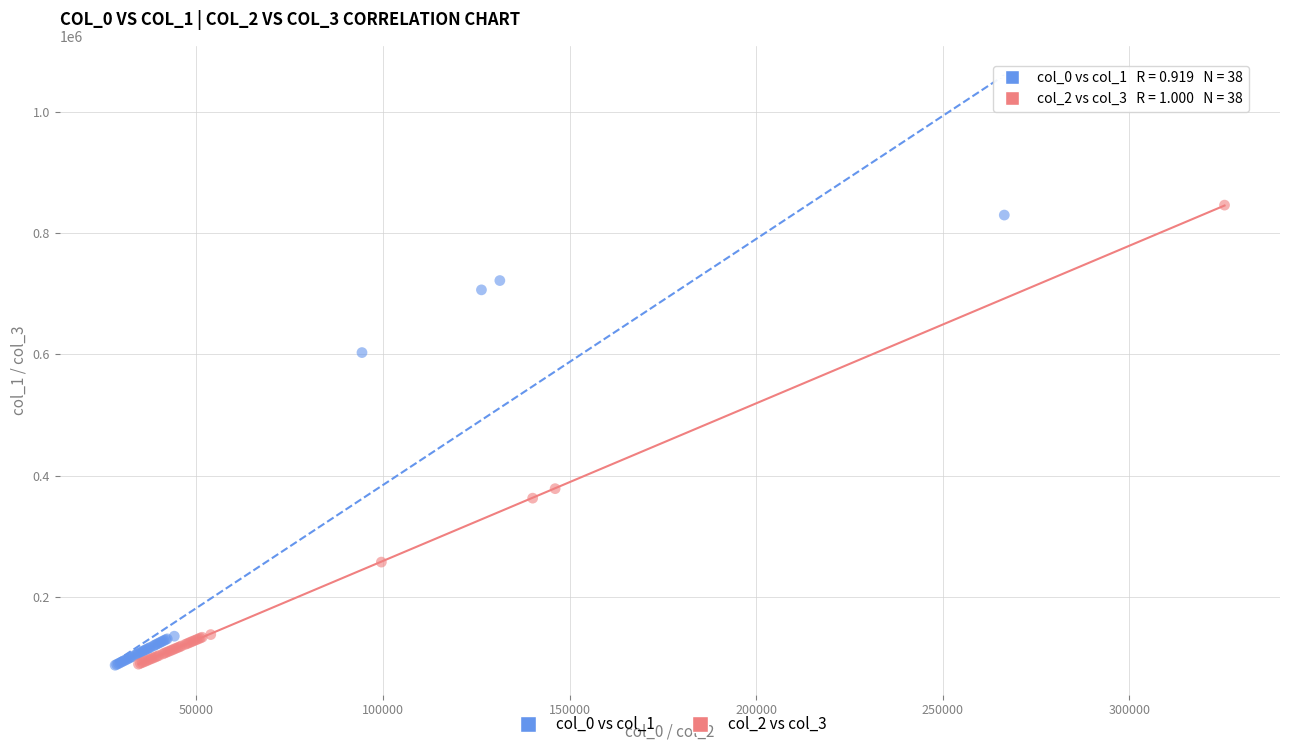

Which series has the largest Y range (max minus min)?

col_2 vs col_3